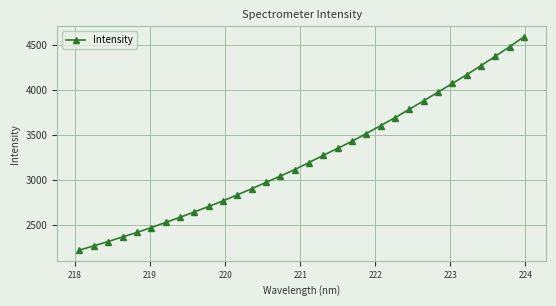

How many data points does each series have?

32